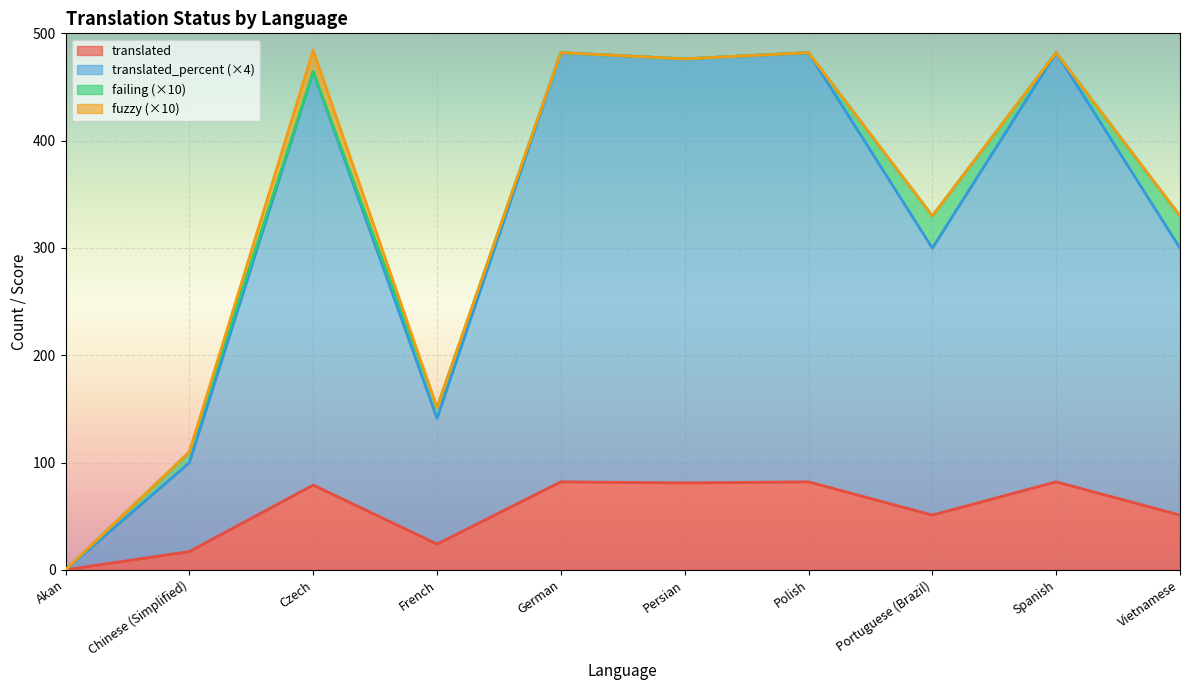

What is the total value across all series at Portuguese (Brazil)?

329.8